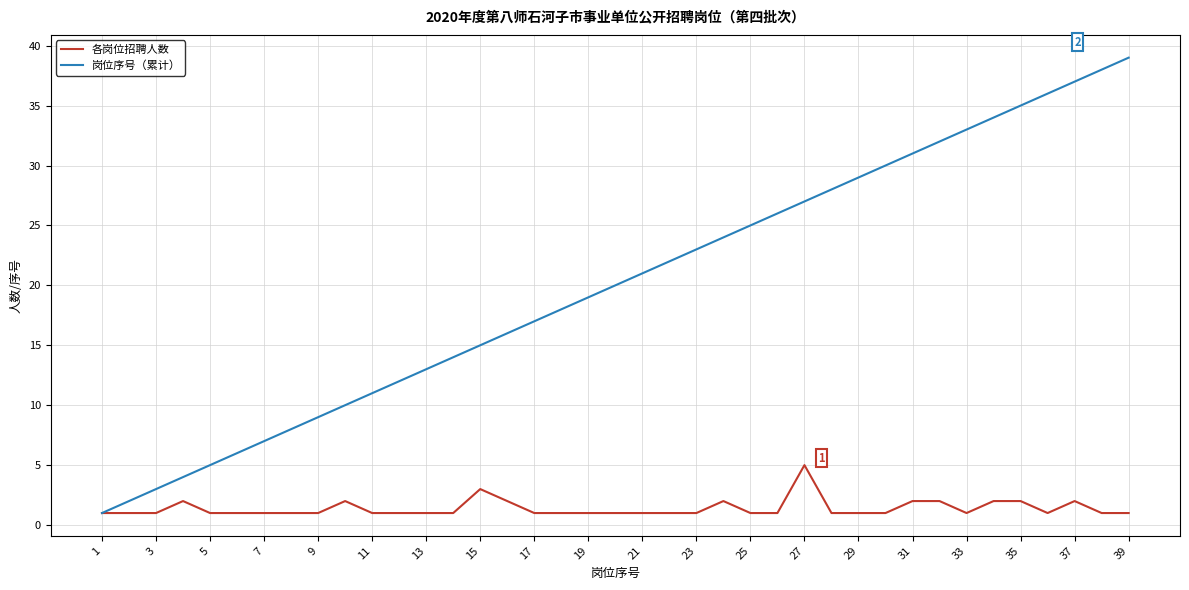

What is the maximum value shown in the chart?

39